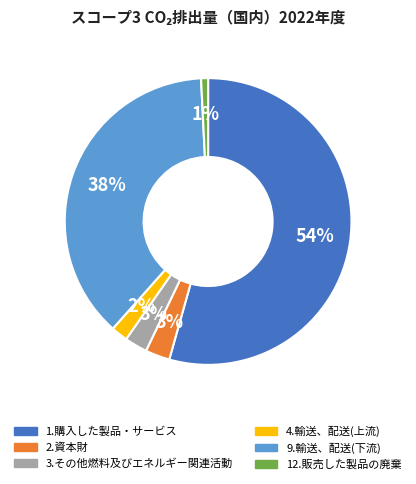

Do 2.資本財 and 4.輸送、配送(上流) together represent more than half of the pie?

No